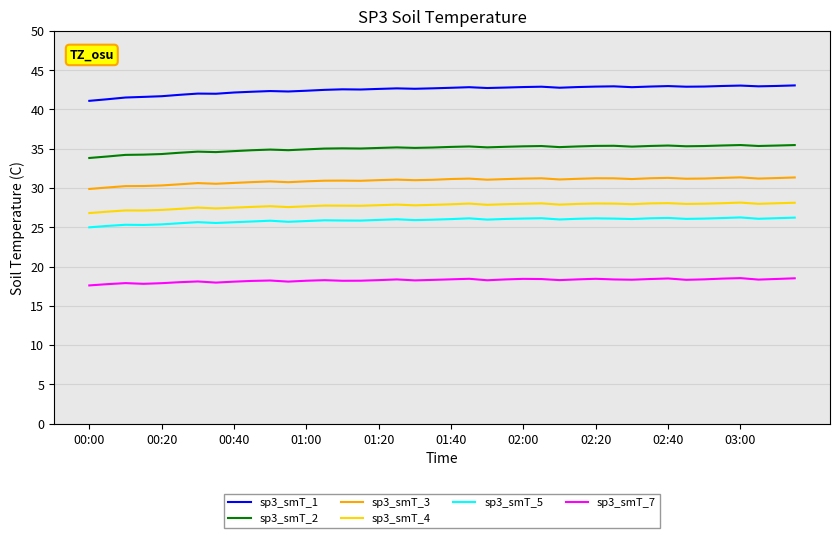

True or false: sp3_smT_7 and sp3_smT_2 cross at least once.

False